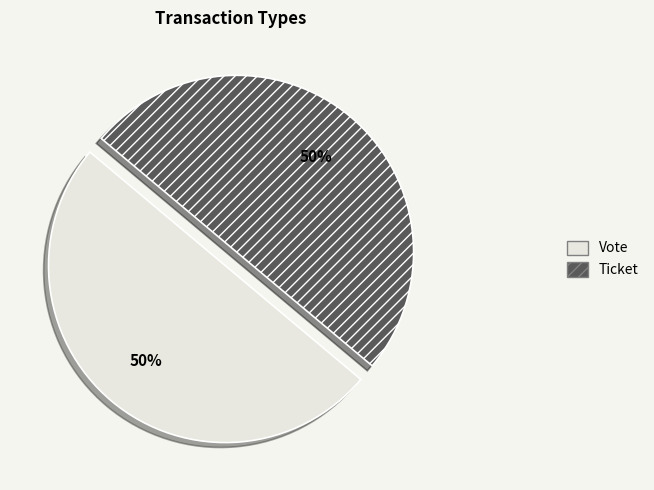

To the nearest percent, what is the average slice percentage?

50%